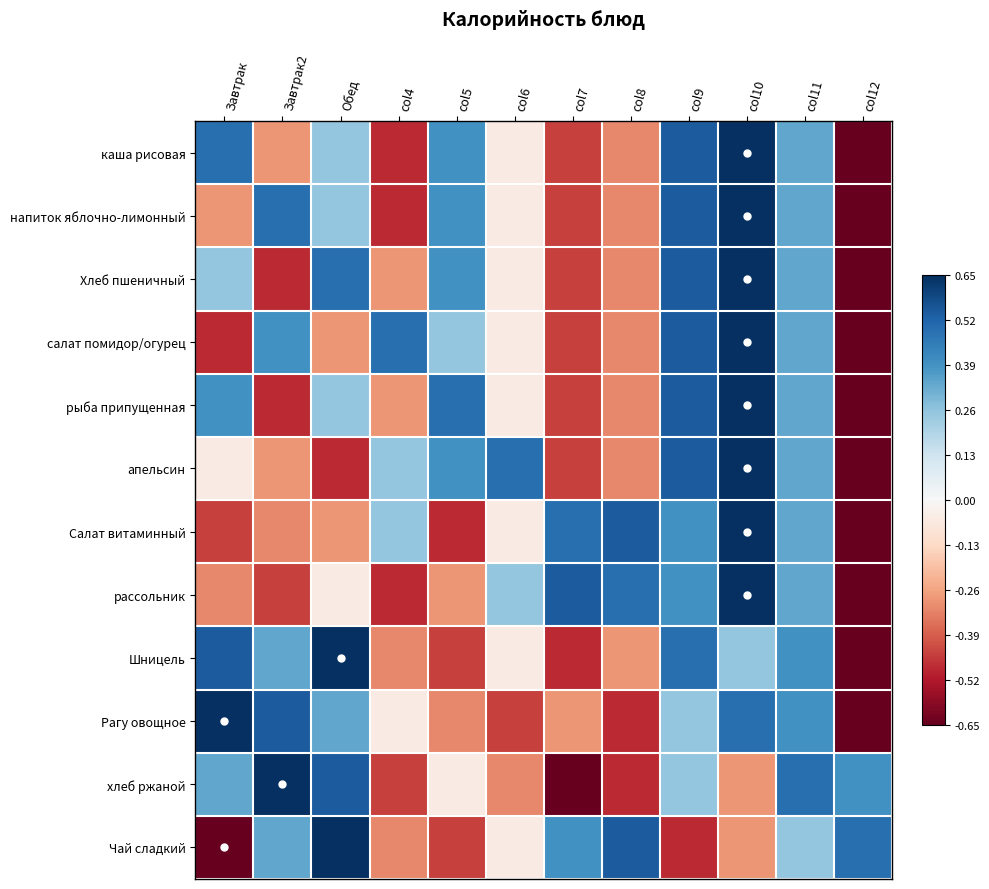

At which category is the sum across all series the highest?

col10